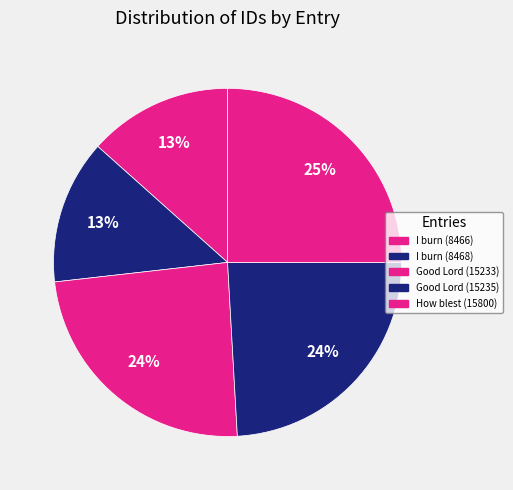

To the nearest percent, what portion does How blest (15800) represent?

25%